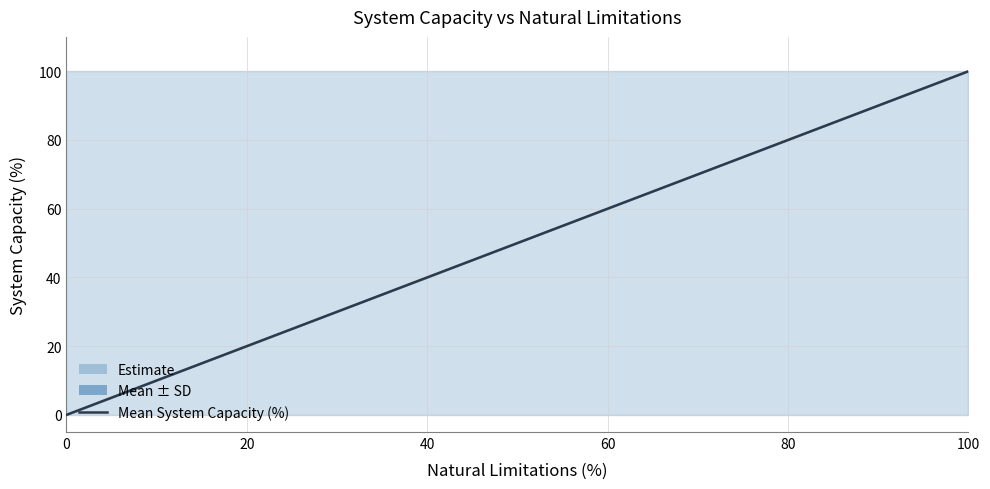

Reading left to right, list all the values displayed in this chart.

0	20	40	60	80	100